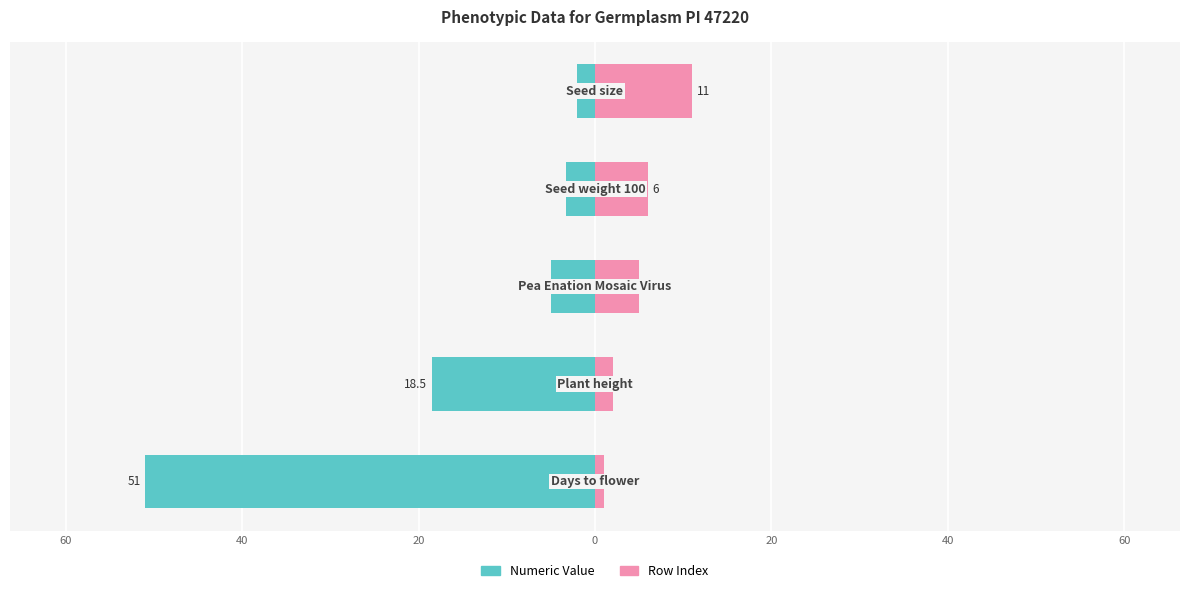

Reading right to left, what are all the values shown in this chart?

Numeric Value: 0=-2.0	20=-3.3	40=-5.0	60=-18.5	80=-51.0
Row Index: 0=11.0	20=6.0	40=5.0	60=2.0	80=1.0